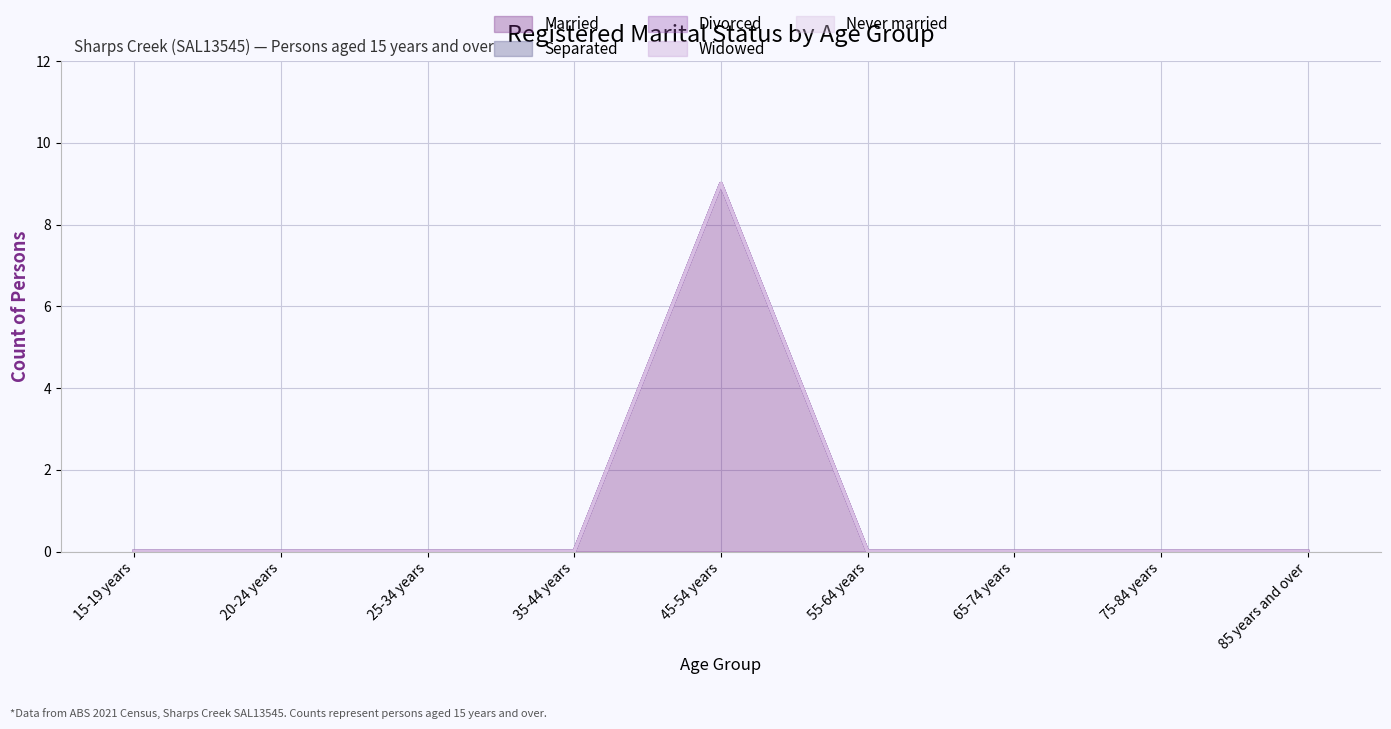

Does the chart display data point markers on the line(s)?

No